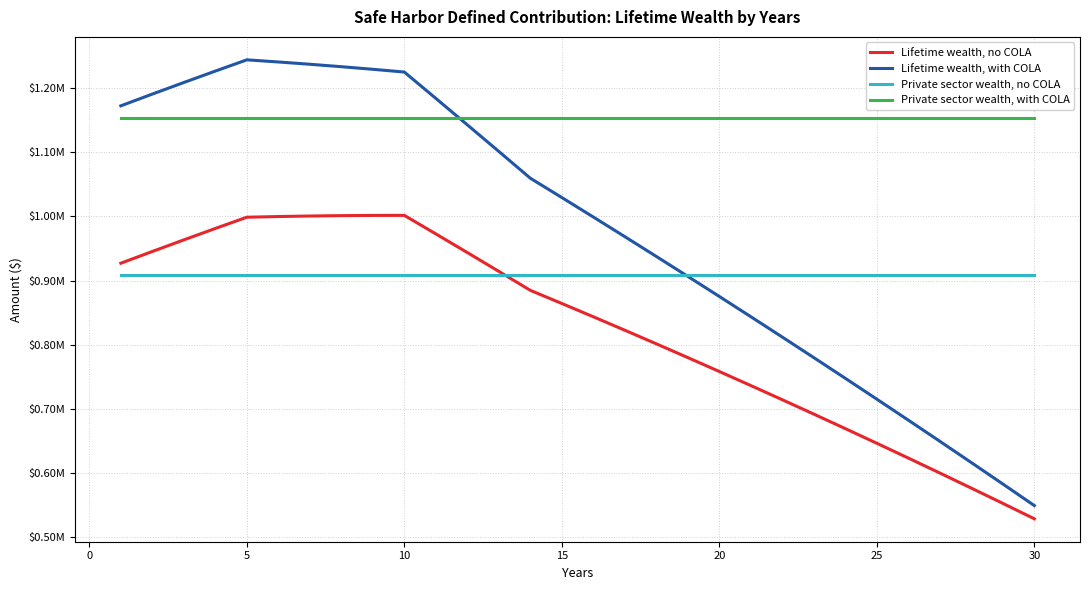

What are all the series names shown in the legend?

Lifetime wealth, no COLA, Lifetime wealth, with COLA, Private sector wealth, no COLA, Private sector wealth, with COLA